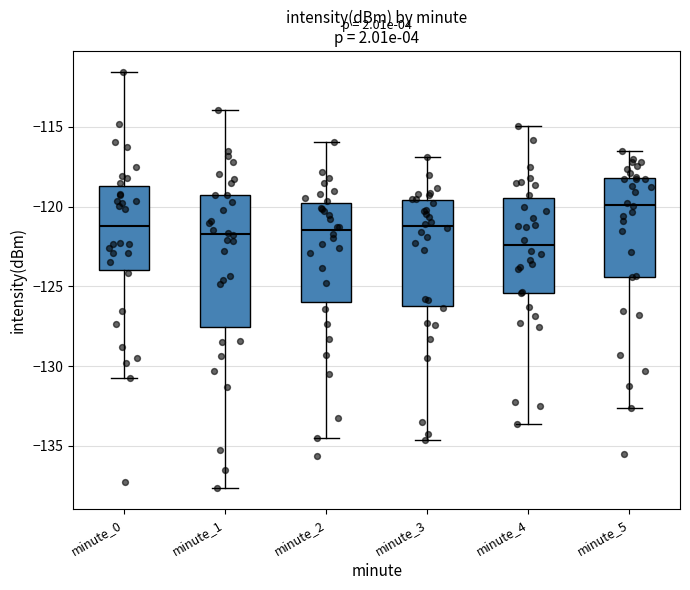

Reading left to right, transcribe this box plot: for each box, give where its median line is, the range the box spans, and where its two whiskers end, as read against the y-axis. The values are not printed on the chart, so give them approximately, as read against the axis.

minute_0: median -121.0, box -124.0 to -118.5, whiskers -130.5 to -111.5
minute_1: median -121.5, box -127.5 to -119.5, whiskers -137.5 to -114.0
minute_2: median -121.5, box -126.0 to -120.0, whiskers -134.5 to -116.0
minute_3: median -121.0, box -126.0 to -119.5, whiskers -134.5 to -117.0
minute_4: median -122.5, box -125.5 to -119.5, whiskers -133.5 to -115.0
minute_5: median -120.0, box -124.5 to -118.0, whiskers -132.5 to -116.5